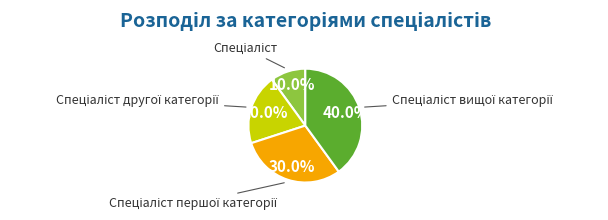

Does any single category account for the majority?

No